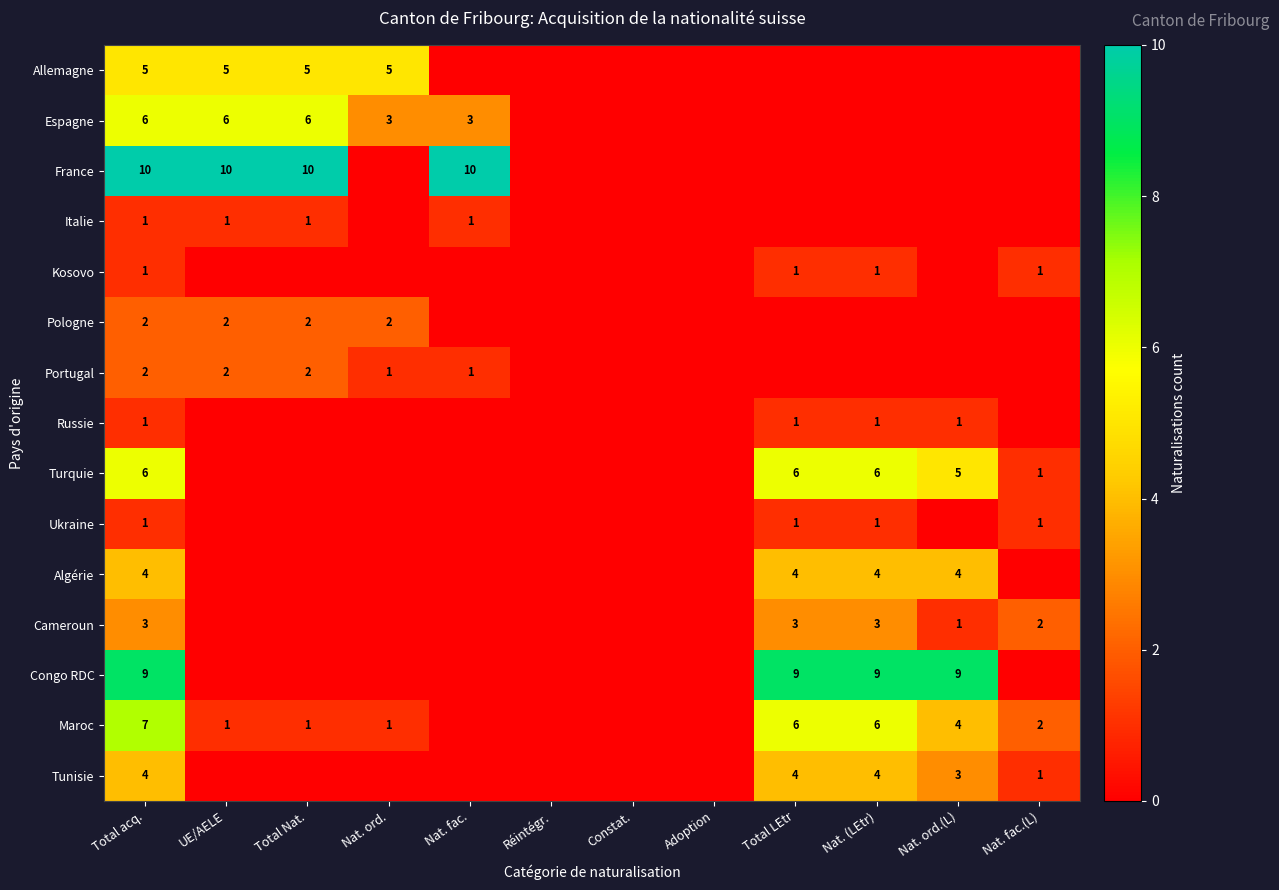

At how many categories does at least one series exceed 7?

7